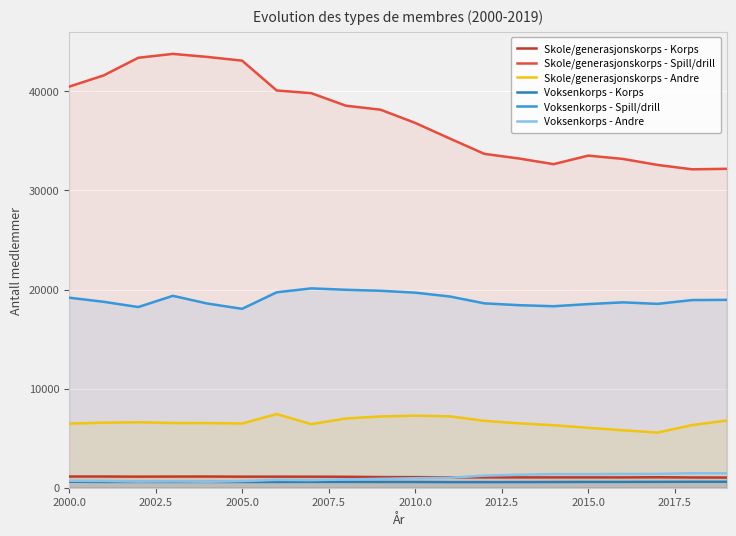

What is the sum of the Voksenkorps - Spill/drill values at 2000.0 and 2010.0?

38866